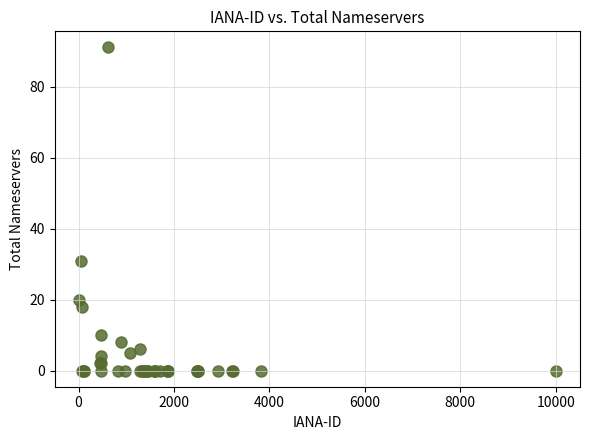

What Y value in the scatter plot is closest to 45?

31